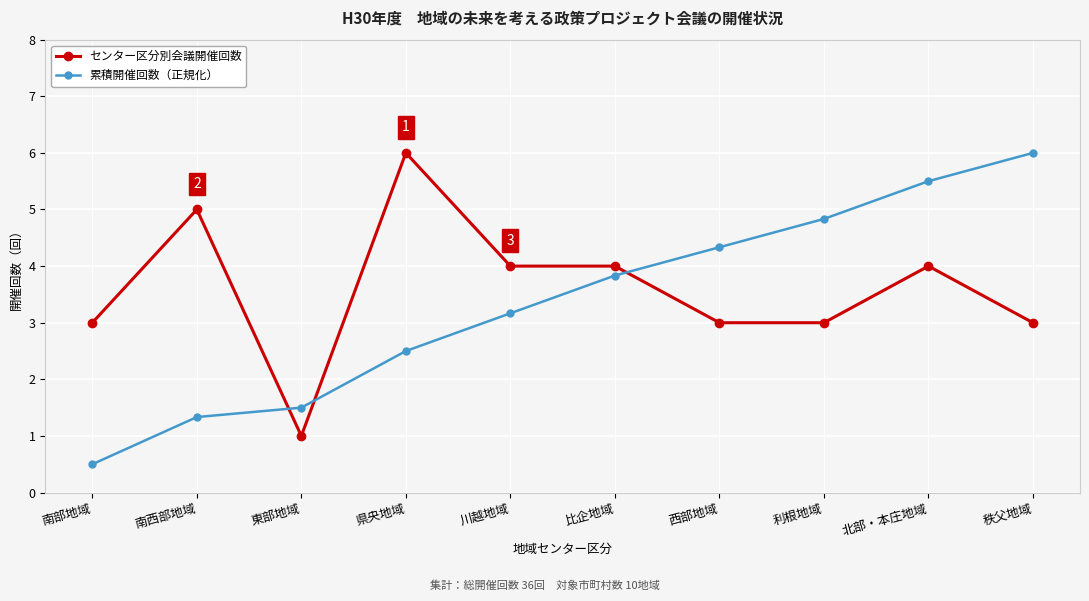

Rank the series at 北部・本庄地域 from highest to lowest value.

累積開催回数（正規化）, センター区分別会議開催回数